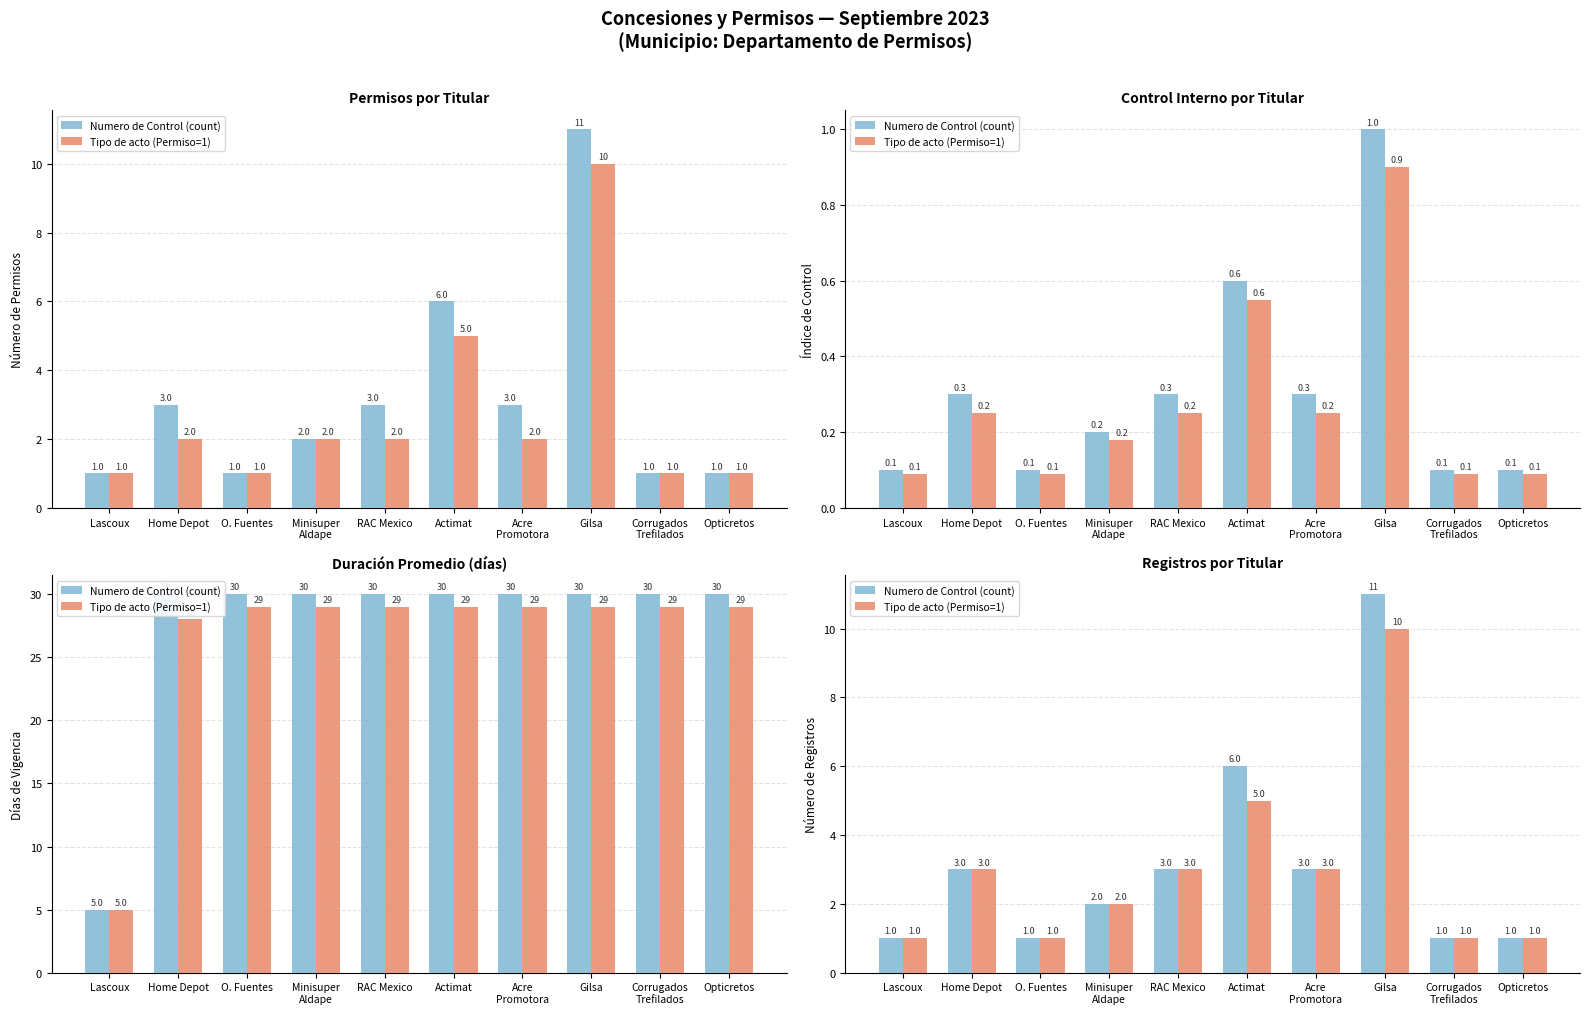

At which label is Numero de Control (count) closest to 6?

Actimat